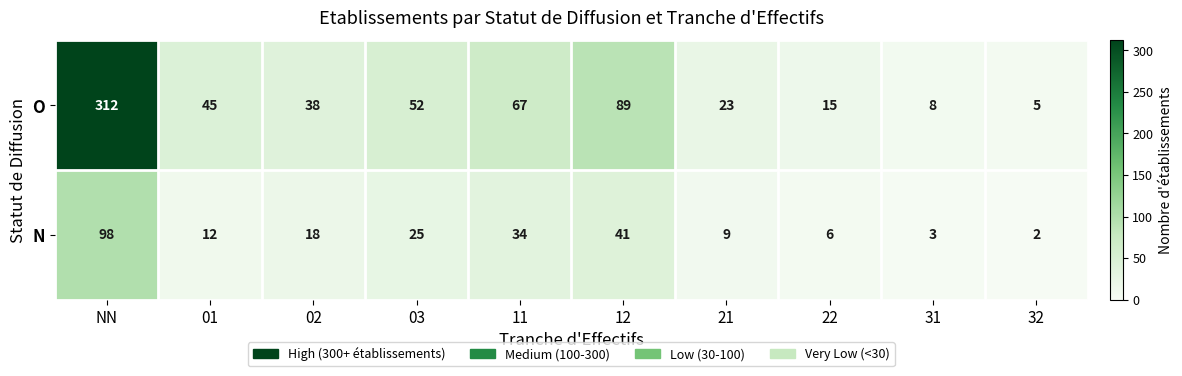

The N series shows 12 at 01. True or false?

True